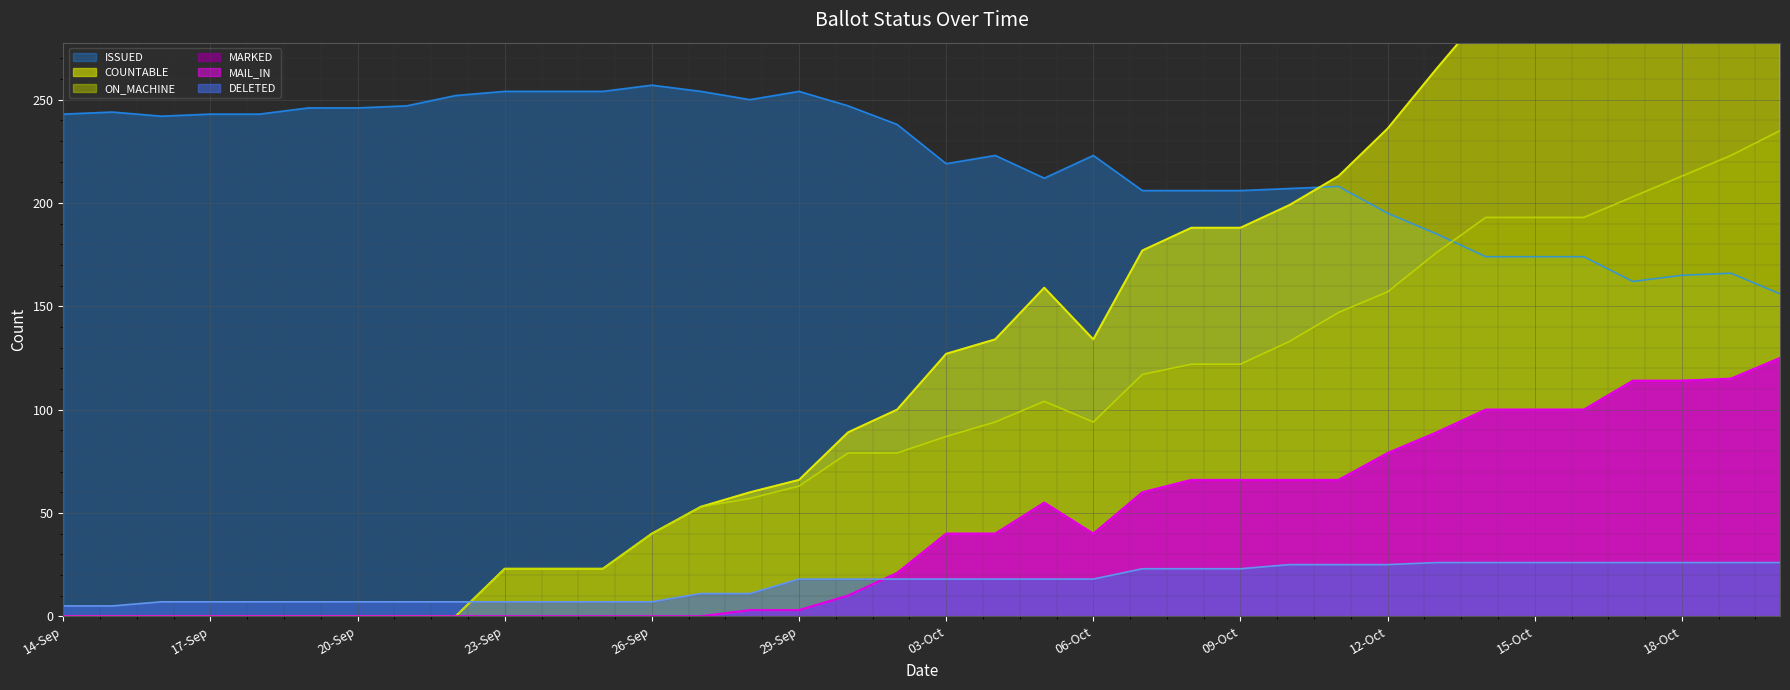

How many data points in MAIL_IN are above 40?

15